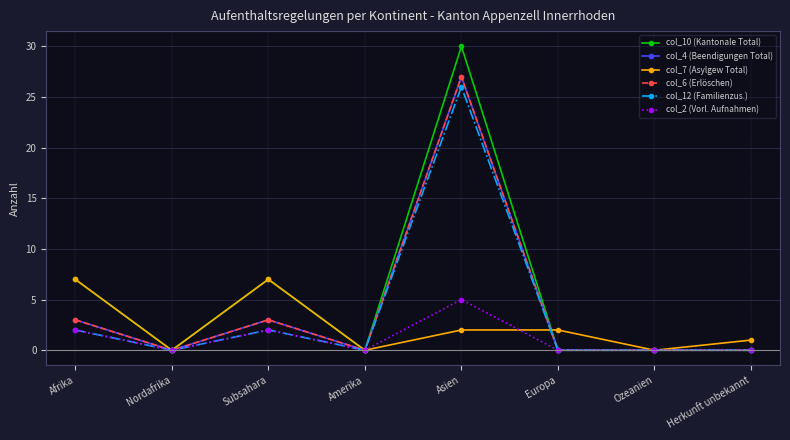

Which series has the largest range (max minus min)?

col_10 (Kantonale Total)